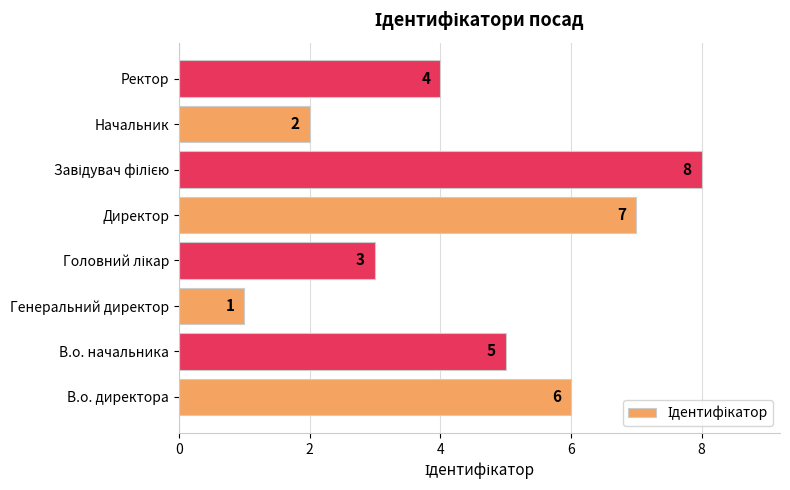

Count the number of categories in the chart.

8